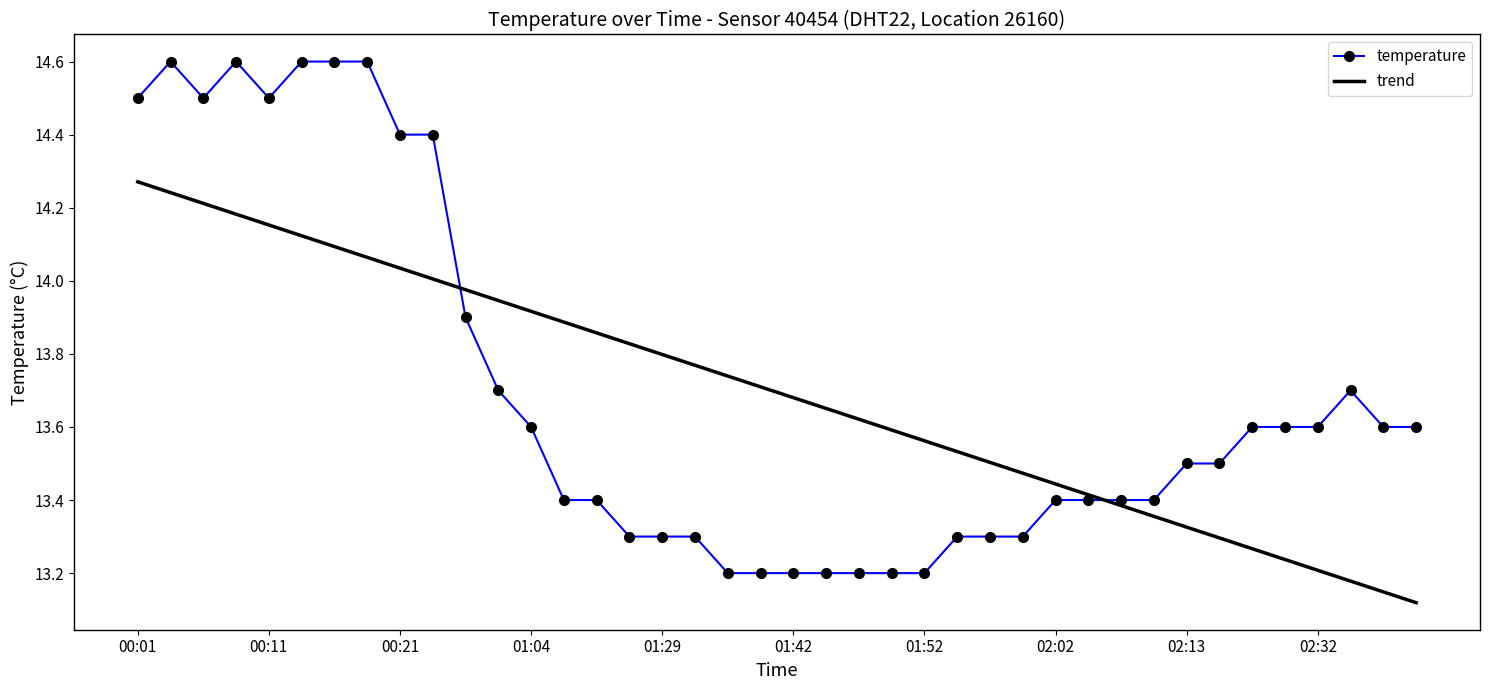

Rank the series by their maximum value, from highest to lowest.

temperature, trend